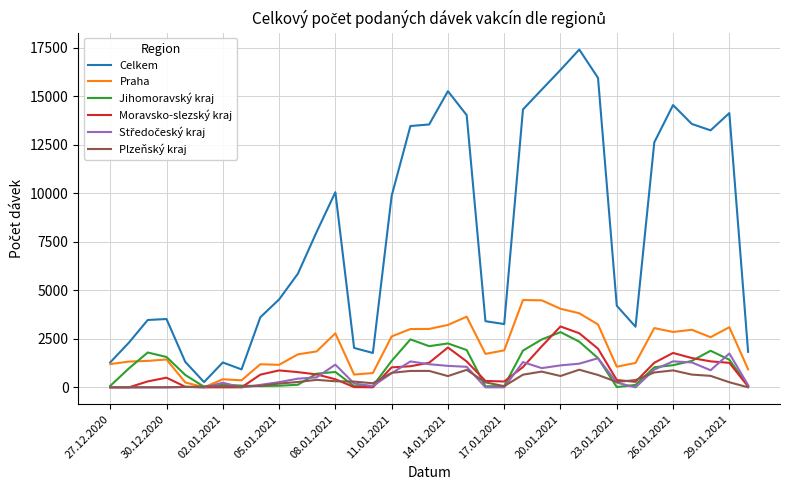

Which series has the largest total across all categories?

Celkem